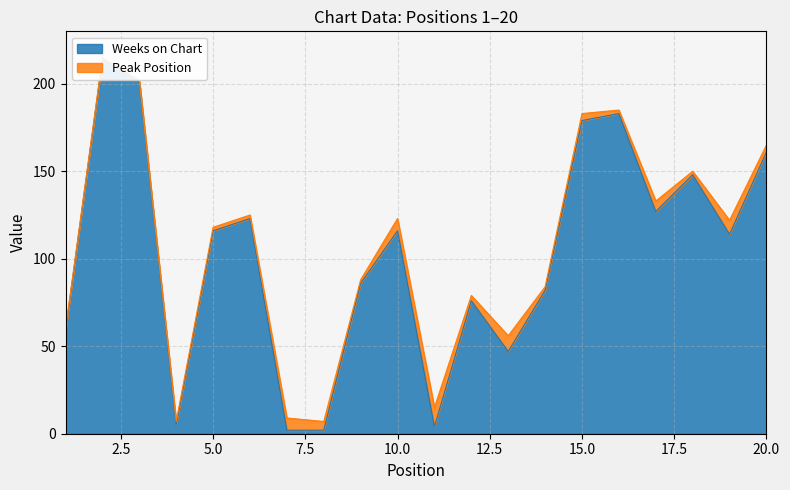

How many interior local valleys (lower than both neighbors) does the data have?

5